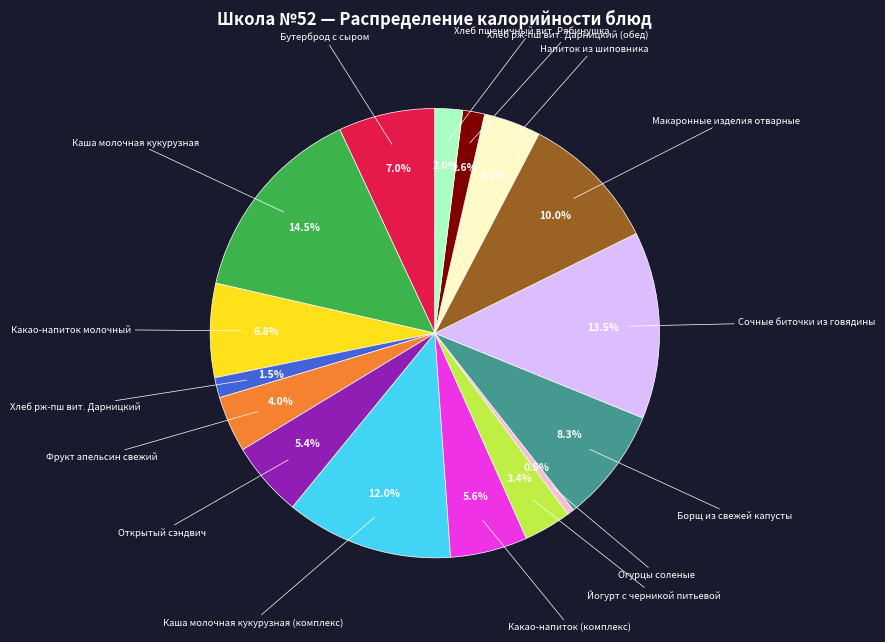

To the nearest percent, what is the difference between the largest and smallest slice percentages?

14%